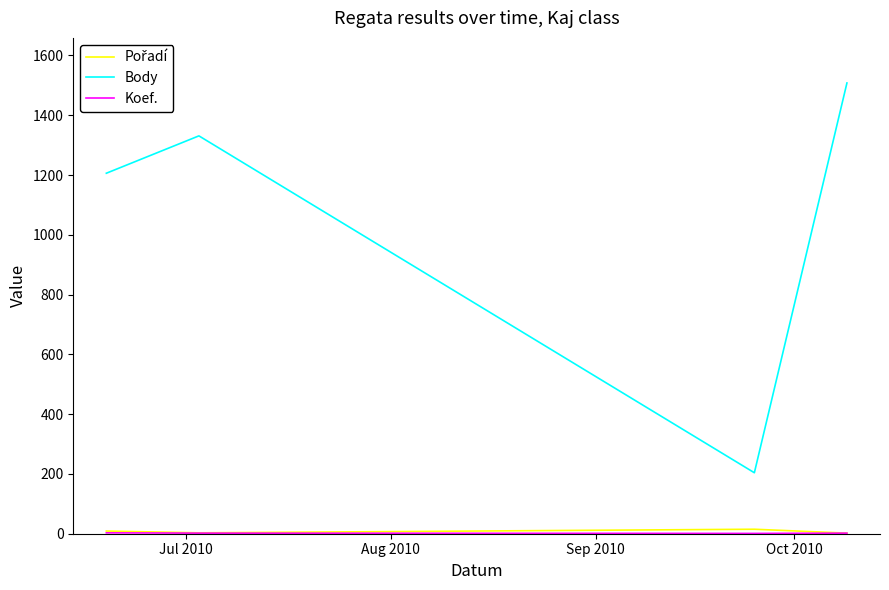

Which series has the widest spread of values?

Body